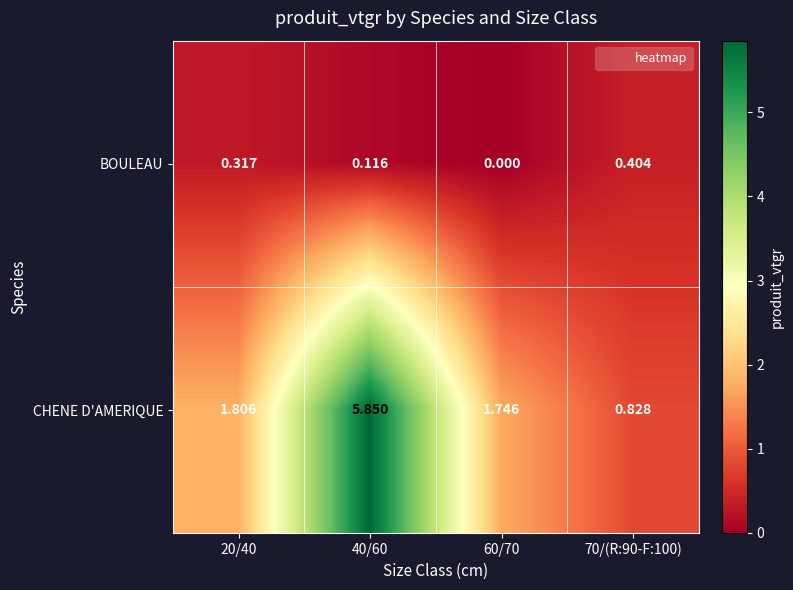

Which series changed the most between 40/60 and 70/(R:90-F:100)?

CHENE D'AMERIQUE